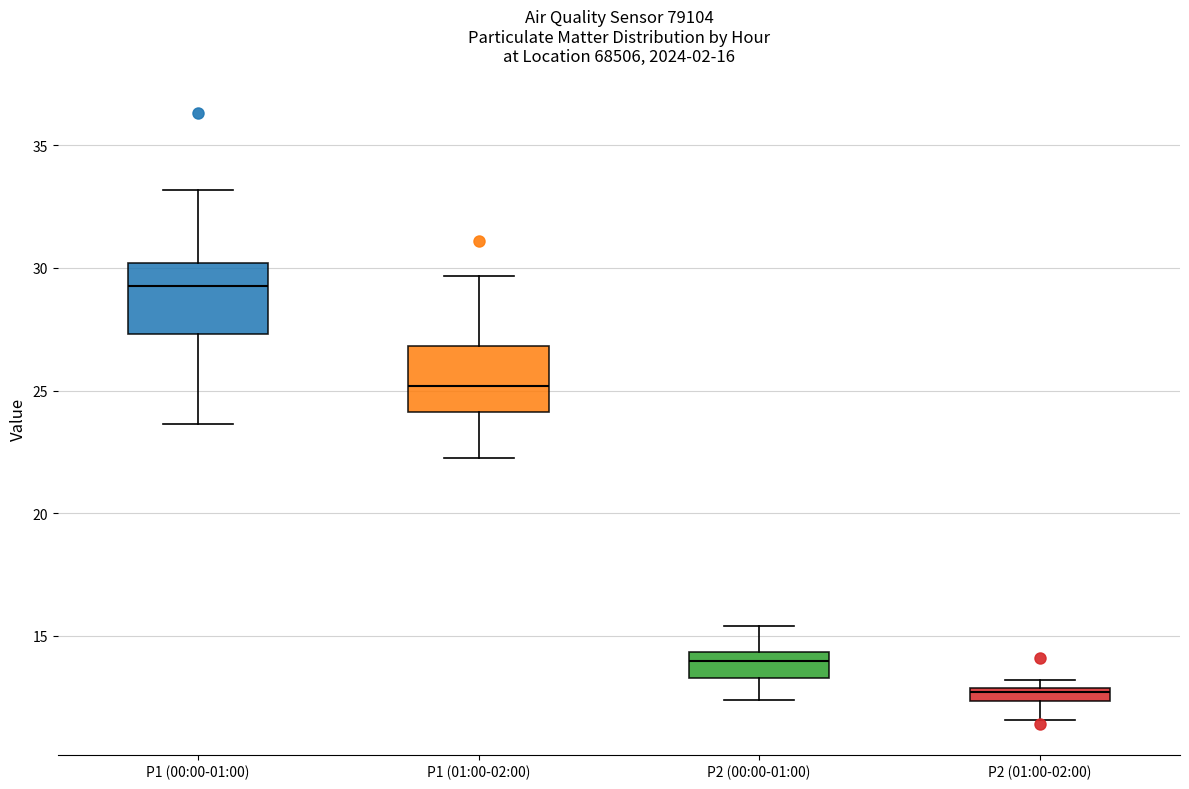

Which box has the highest median line?

P1 (00:00-01:00)